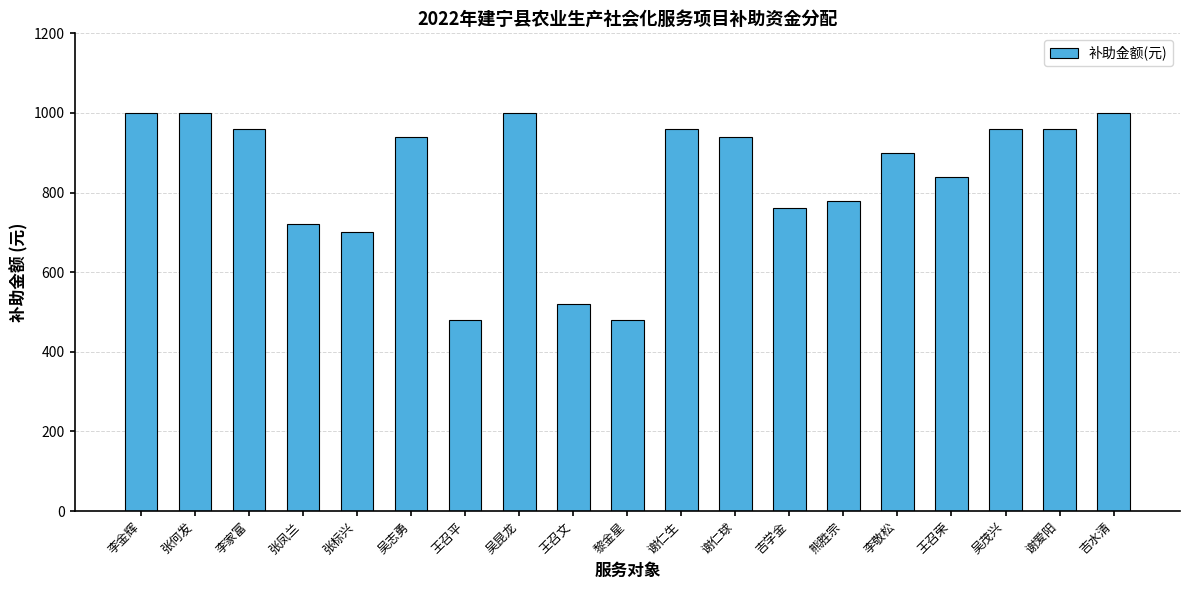

Reading left to right, what are all the values shown in this chart?

李金辉=1000	张何发=1000	李家富=960	张凤兰=720	张标兴=700	吴志勇=940	王召平=480	吴昆龙=1000	王召文=520	黎金星=480	谢仁生=960	谢仁球=940	吉学金=760	熊胜宗=780	李敬松=900	王召荣=840	吴茂兴=960	谢爱阳=960	吉水清=1000